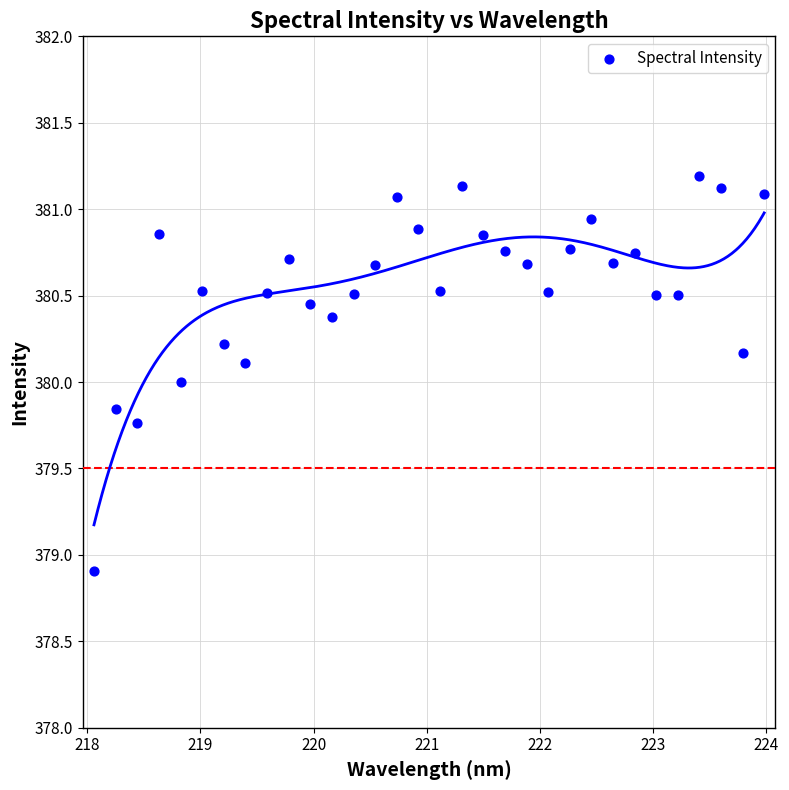

What is the range of X values (max minus min)?

5.9